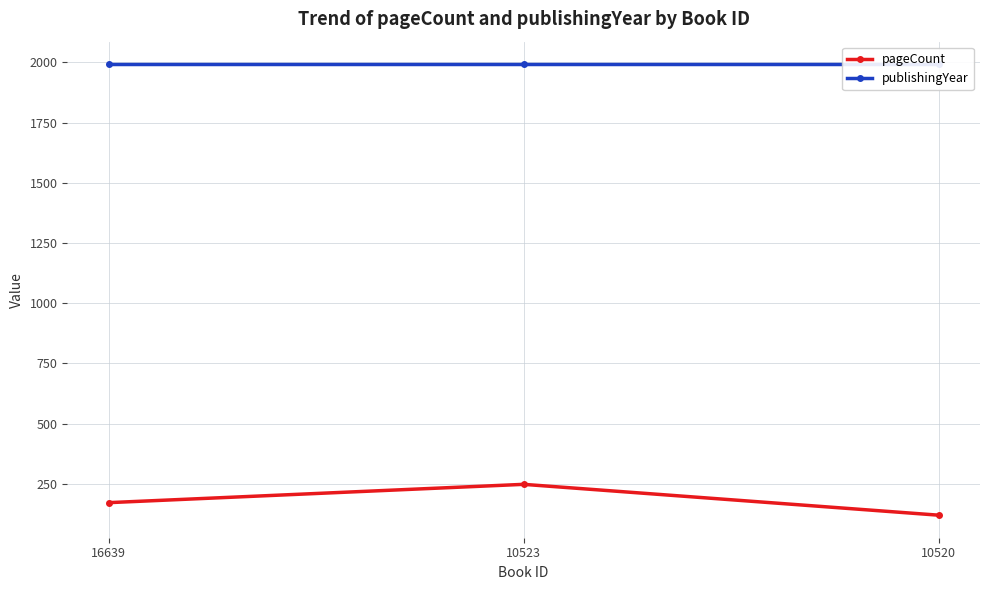

Which series changed the most between 16639 and 10520?

pageCount